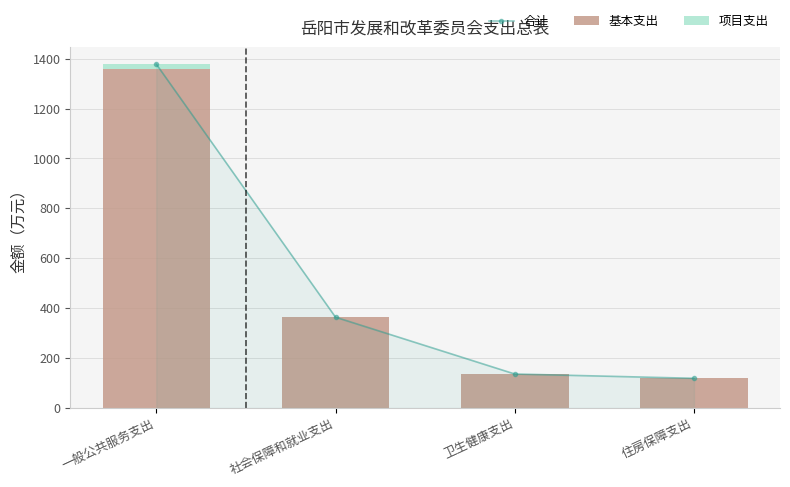

How many categories are shown in the chart?

4